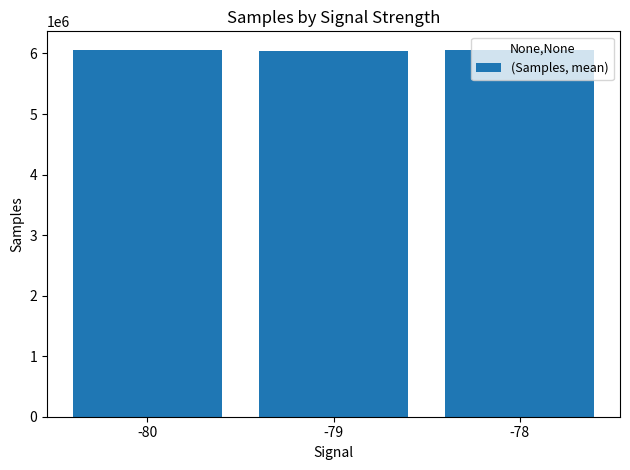

True or false: the data shows 6044657.6 at -79.

True